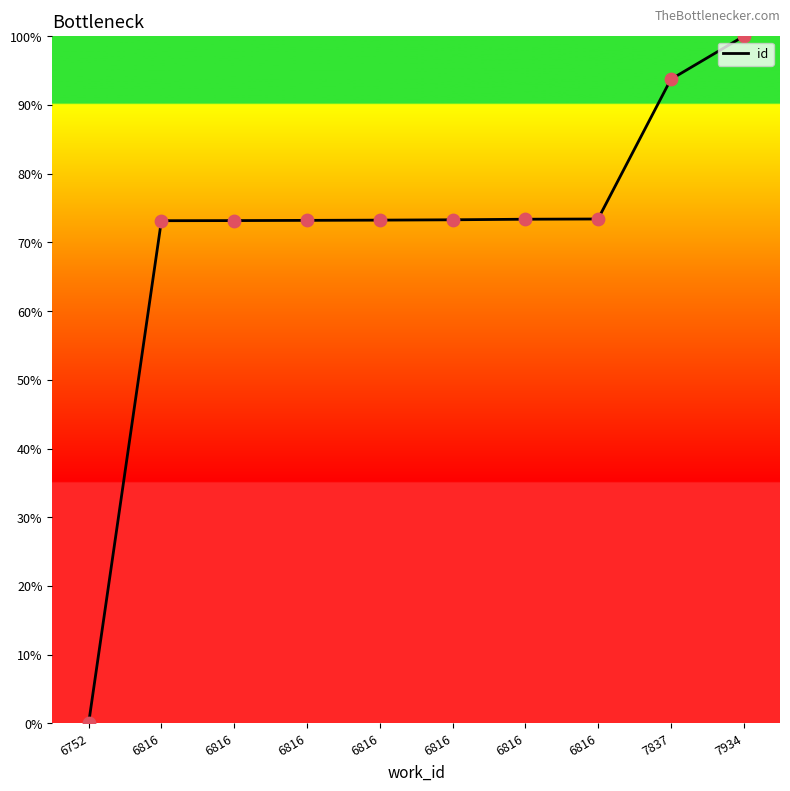

Is this an area chart (filled region under the line)?

Yes